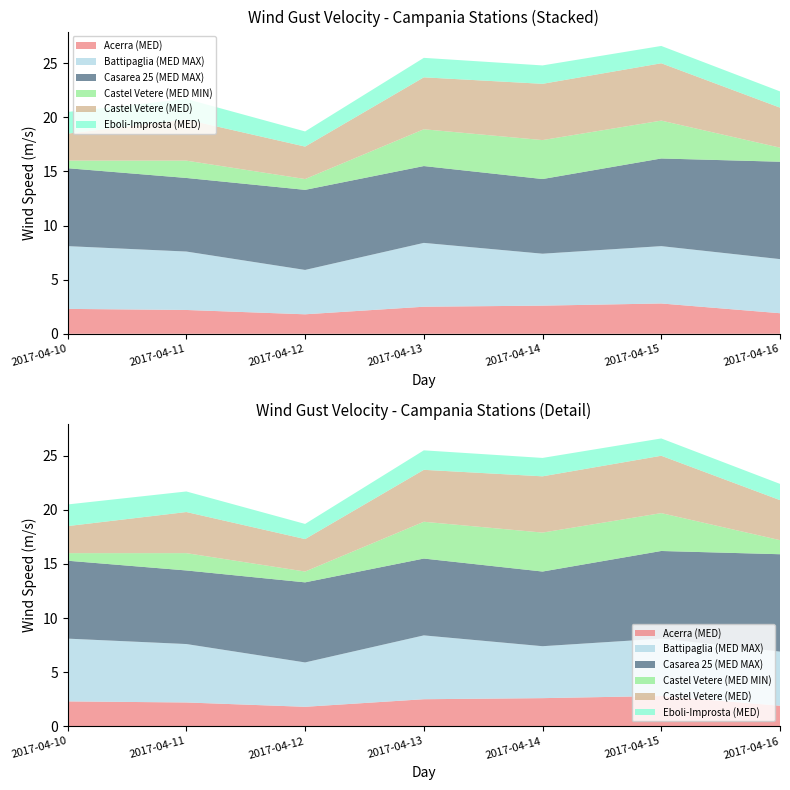

Reading left to right, list all the values displayed in this chart.

Acerra (MED): 2017-04-10=2.3	2017-04-11=2.2	2017-04-12=1.8	2017-04-13=2.5	2017-04-14=2.6	2017-04-15=2.8	2017-04-16=1.9
Battipaglia (MED MAX): 2017-04-10=5.8	2017-04-11=5.4	2017-04-12=4.1	2017-04-13=5.9	2017-04-14=4.8	2017-04-15=5.3	2017-04-16=5.0
Casarea 25 (MED MAX): 2017-04-10=7.2	2017-04-11=6.8	2017-04-12=7.4	2017-04-13=7.1	2017-04-14=6.9	2017-04-15=8.1	2017-04-16=9.0
Castel Vetere (MED MIN): 2017-04-10=0.7	2017-04-11=1.6	2017-04-12=1.0	2017-04-13=3.4	2017-04-14=3.6	2017-04-15=3.5	2017-04-16=1.3
Castel Vetere (MED): 2017-04-10=2.5	2017-04-11=3.8	2017-04-12=3.0	2017-04-13=4.8	2017-04-14=5.2	2017-04-15=5.3	2017-04-16=3.7
Eboli-Improsta (MED): 2017-04-10=2.0	2017-04-11=1.9	2017-04-12=1.4	2017-04-13=1.8	2017-04-14=1.7	2017-04-15=1.6	2017-04-16=1.5